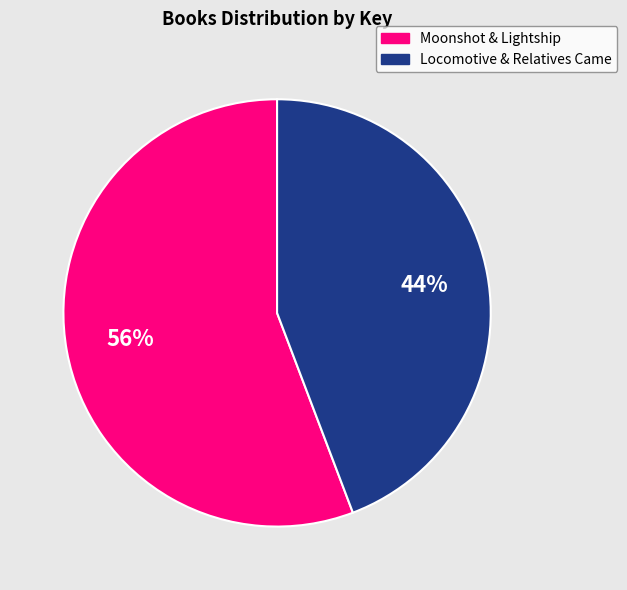

To the nearest percent, what is the difference between the largest and smallest slice percentages?

12%